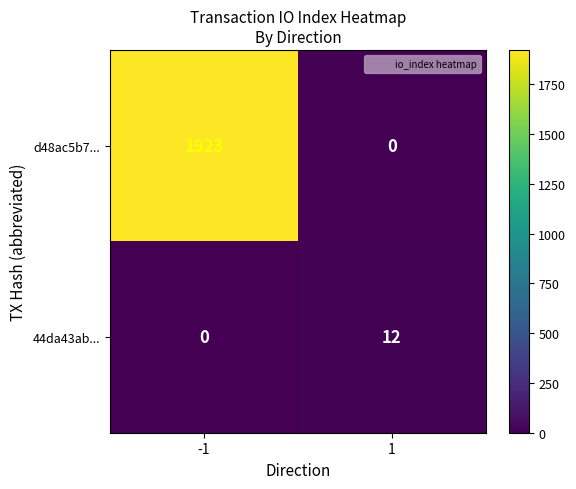

List the series in order of their peak value, lowest first.

44da43ab..., d48ac5b7...